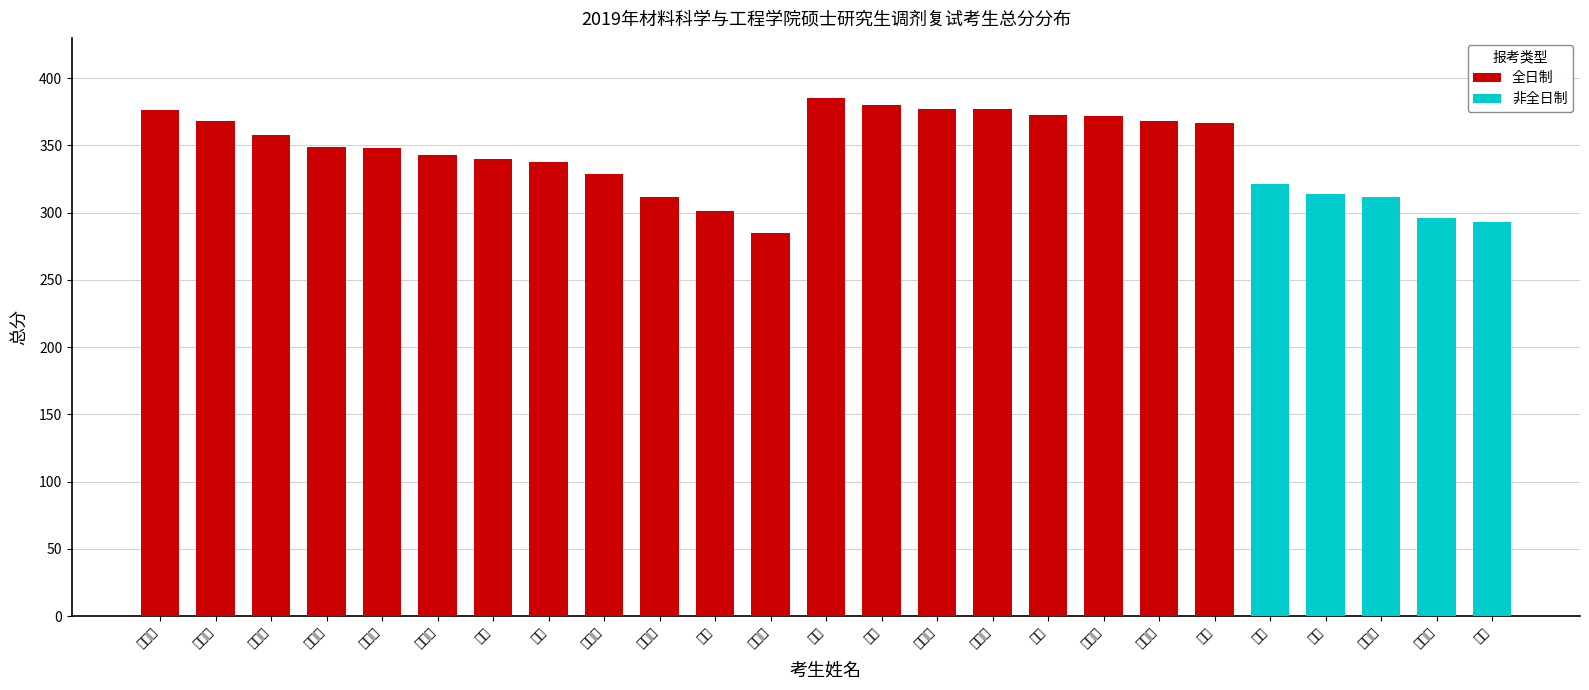

What is the minimum value for 非全日制?

293